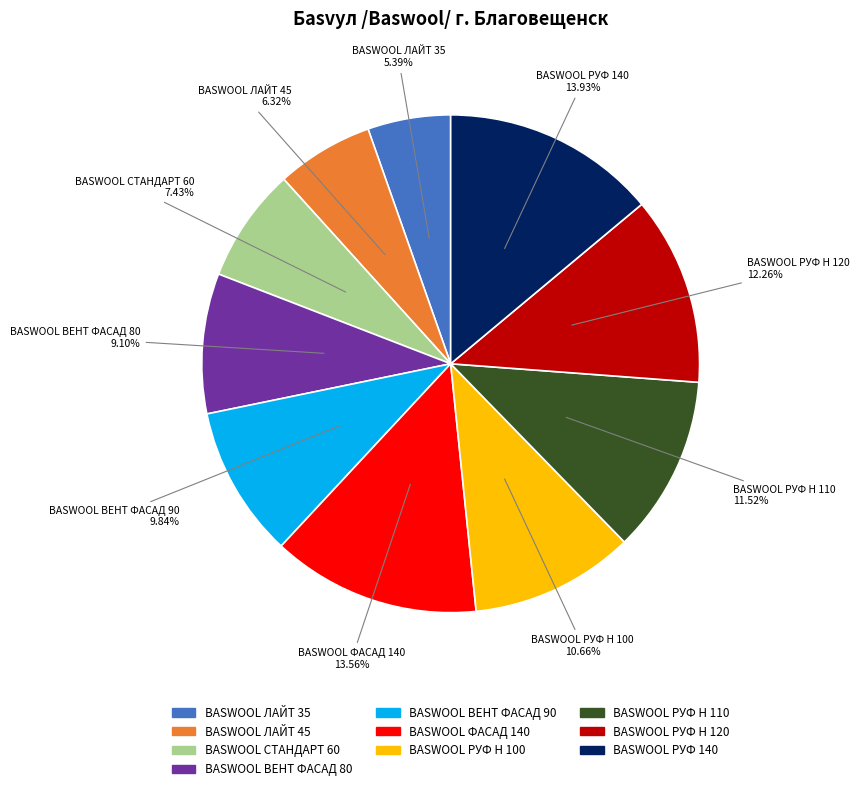

What percentage is NOT represented by BASWOOL РУФ Н 120?

87.7%